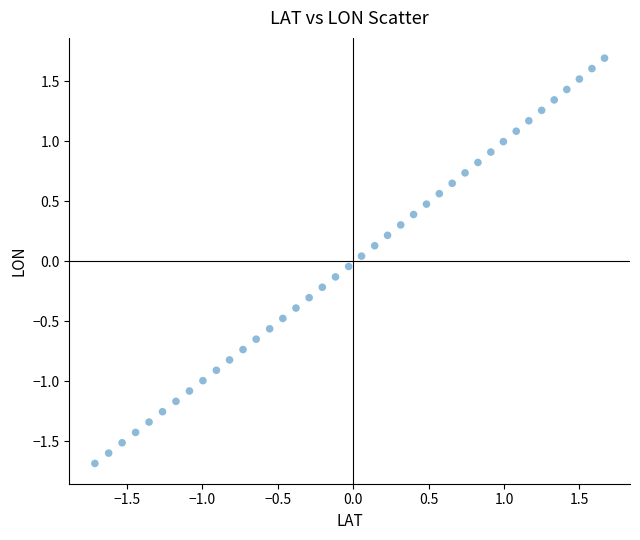

What is the range of X values (max minus min)?

3.4